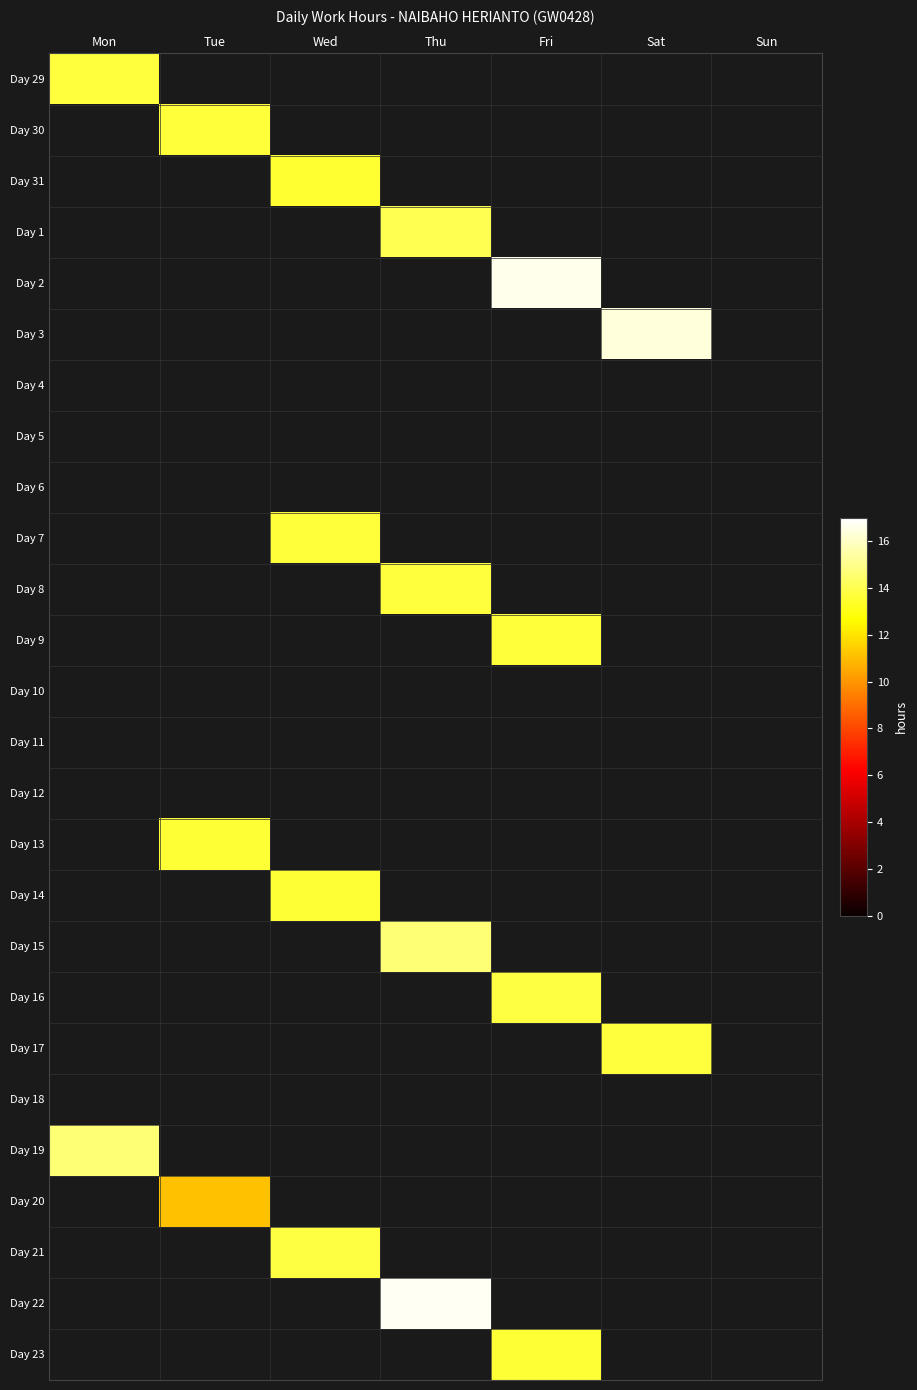

Reading right to left, list all the values displayed in this chart.

Day 29: Sun=0.0	Sat=0.0	Fri=0.0	Thu=0.0	Wed=0.0	Tue=0.0	Mon=13.7
Day 30: Sun=0.0	Sat=0.0	Fri=0.0	Thu=0.0	Wed=0.0	Tue=13.6	Mon=0.0
Day 31: Sun=0.0	Sat=0.0	Fri=0.0	Thu=0.0	Wed=13.5	Tue=0.0	Mon=0.0
Day 1: Sun=0.0	Sat=0.0	Fri=0.0	Thu=14.1	Wed=0.0	Tue=0.0	Mon=0.0
Day 2: Sun=0.0	Sat=0.0	Fri=16.6	Thu=0.0	Wed=0.0	Tue=0.0	Mon=0.0
Day 3: Sun=0.0	Sat=16.4	Fri=0.0	Thu=0.0	Wed=0.0	Tue=0.0	Mon=0.0
Day 4: Sun=0.0	Sat=0.0	Fri=0.0	Thu=0.0	Wed=0.0	Tue=0.0	Mon=0.0
Day 5: Sun=0.0	Sat=0.0	Fri=0.0	Thu=0.0	Wed=0.0	Tue=0.0	Mon=0.0
Day 6: Sun=0.0	Sat=0.0	Fri=0.0	Thu=0.0	Wed=0.0	Tue=0.0	Mon=0.0
Day 7: Sun=0.0	Sat=0.0	Fri=0.0	Thu=0.0	Wed=13.7	Tue=0.0	Mon=0.0
Day 8: Sun=0.0	Sat=0.0	Fri=0.0	Thu=13.7	Wed=0.0	Tue=0.0	Mon=0.0
Day 9: Sun=0.0	Sat=0.0	Fri=13.6	Thu=0.0	Wed=0.0	Tue=0.0	Mon=0.0
Day 10: Sun=0.0	Sat=0.0	Fri=0.0	Thu=0.0	Wed=0.0	Tue=0.0	Mon=0.0
Day 11: Sun=0.0	Sat=0.0	Fri=0.0	Thu=0.0	Wed=0.0	Tue=0.0	Mon=0.0
Day 12: Sun=0.0	Sat=0.0	Fri=0.0	Thu=0.0	Wed=0.0	Tue=0.0	Mon=0.0
Day 13: Sun=0.0	Sat=0.0	Fri=0.0	Thu=0.0	Wed=0.0	Tue=13.6	Mon=0.0
Day 14: Sun=0.0	Sat=0.0	Fri=0.0	Thu=0.0	Wed=13.6	Tue=0.0	Mon=0.0
Day 15: Sun=0.0	Sat=0.0	Fri=0.0	Thu=14.6	Wed=0.0	Tue=0.0	Mon=0.0
Day 16: Sun=0.0	Sat=0.0	Fri=13.8	Thu=0.0	Wed=0.0	Tue=0.0	Mon=0.0
Day 17: Sun=0.0	Sat=13.7	Fri=0.0	Thu=0.0	Wed=0.0	Tue=0.0	Mon=0.0
Day 18: Sun=0.0	Sat=0.0	Fri=0.0	Thu=0.0	Wed=0.0	Tue=0.0	Mon=0.0
Day 19: Sun=0.0	Sat=0.0	Fri=0.0	Thu=0.0	Wed=0.0	Tue=0.0	Mon=14.7
Day 20: Sun=0.0	Sat=0.0	Fri=0.0	Thu=0.0	Wed=0.0	Tue=11.2	Mon=0.0
Day 21: Sun=0.0	Sat=0.0	Fri=0.0	Thu=0.0	Wed=13.8	Tue=0.0	Mon=0.0
Day 22: Sun=0.0	Sat=0.0	Fri=0.0	Thu=16.8	Wed=0.0	Tue=0.0	Mon=0.0
Day 23: Sun=0.0	Sat=0.0	Fri=13.6	Thu=0.0	Wed=0.0	Tue=0.0	Mon=0.0